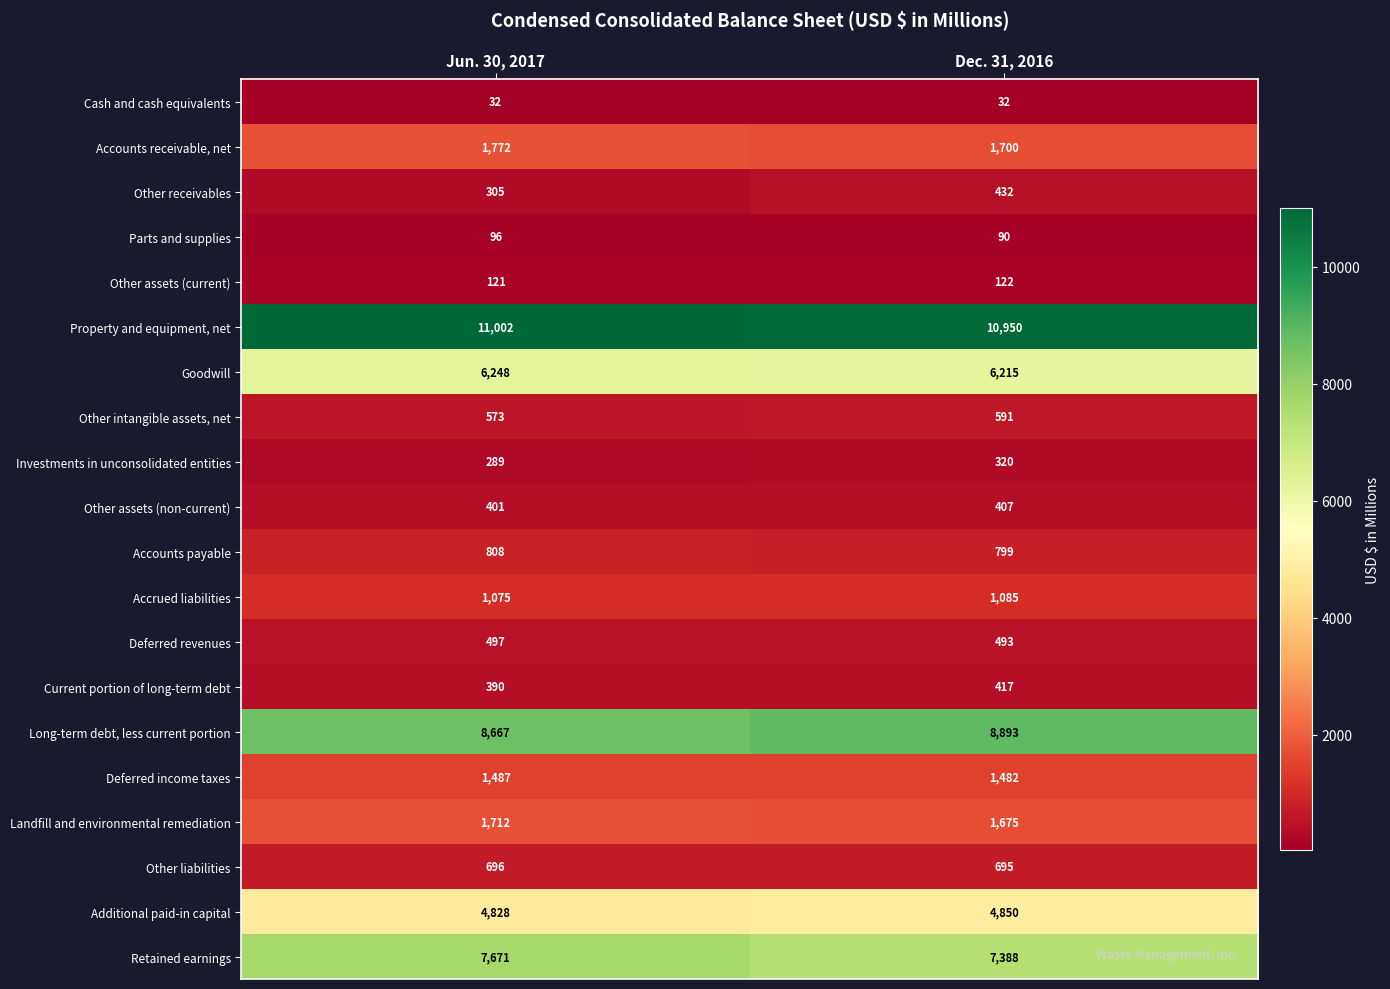

What is the total value across all series at Dec. 31, 2016?

48636